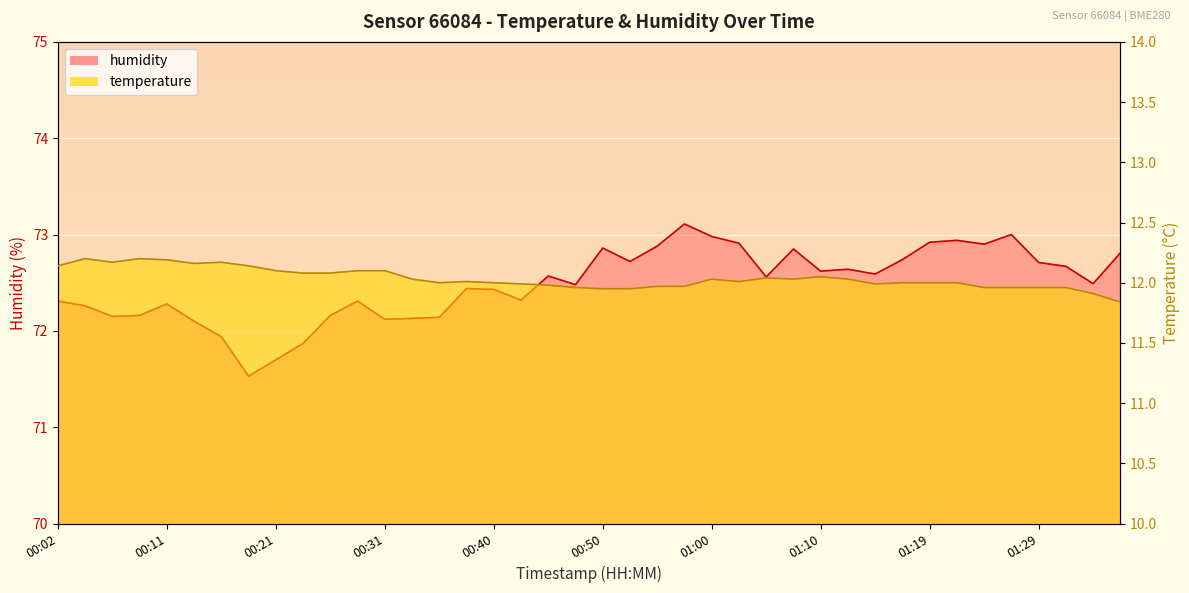

What is the average value of the humidity series?

72.5